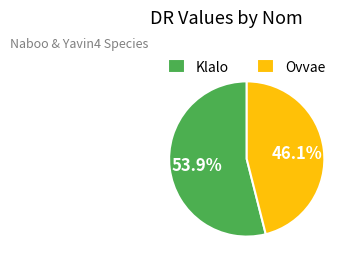

What percentage is the Klalo slice, to the nearest percent?

54%